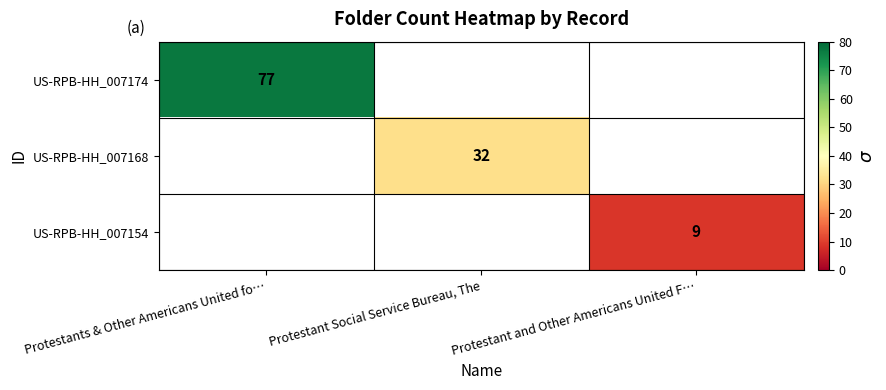

Between Protestants & Other Americans United fo… and Protestant Social Service Bureau, The, which is larger?

Protestants & Other Americans United fo…